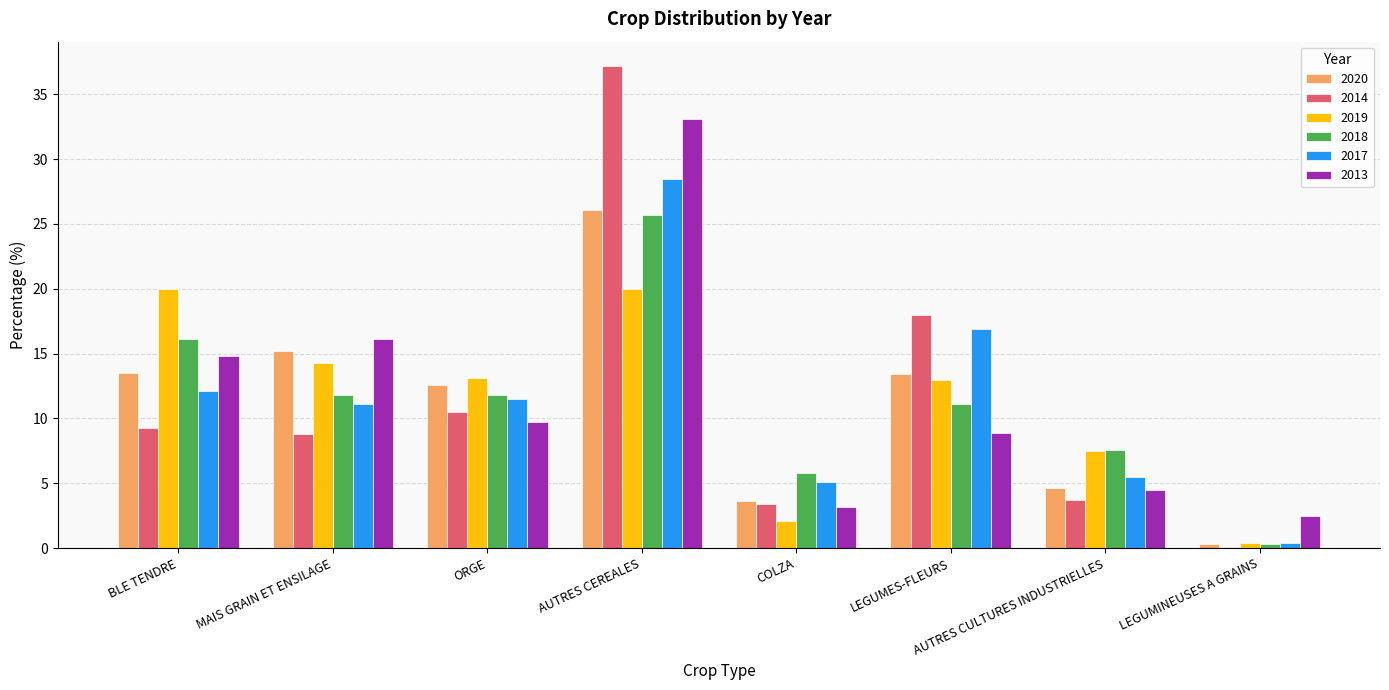

The 2017 series shows 11.1 at MAIS GRAIN ET ENSILAGE. True or false?

True